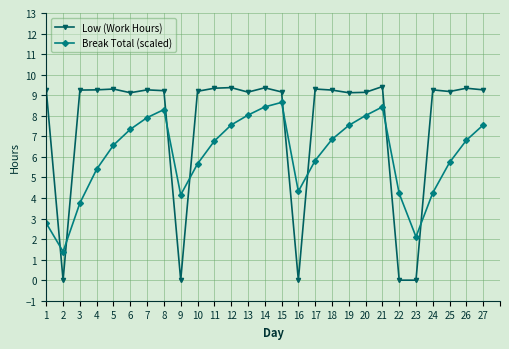

Is this an area chart (filled region under the line)?

No